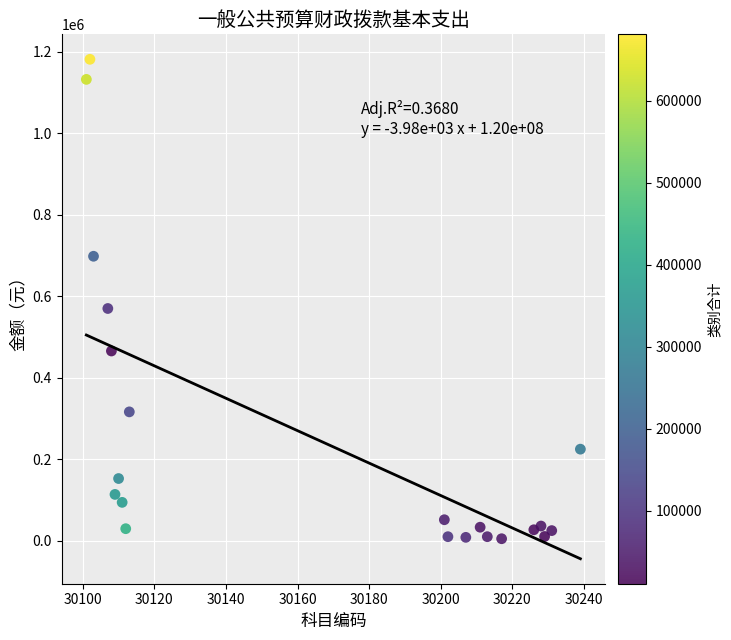

What Y value in the scatter plot is closest to 593436?

570170.0